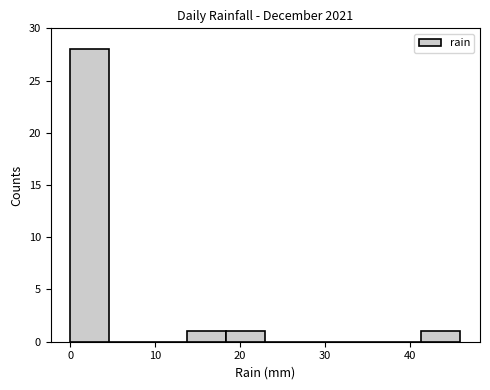

Reading left to right, list every bar in this chart as the range it spans on the x-axis followed by its height. Neither the bar edges nor the heights are printed on the chart, so give them approximately, as read against the axes.

0.0 to 4.6: 28
4.6 to 9.2: 0
9.2 to 13.8: 0
13.8 to 18.4: 1
18.4 to 23.0: 1
23.0 to 27.6: 0
27.6 to 32.2: 0
32.2 to 36.8: 0
36.8 to 41.4: 0
41.4 to 46.0: 1